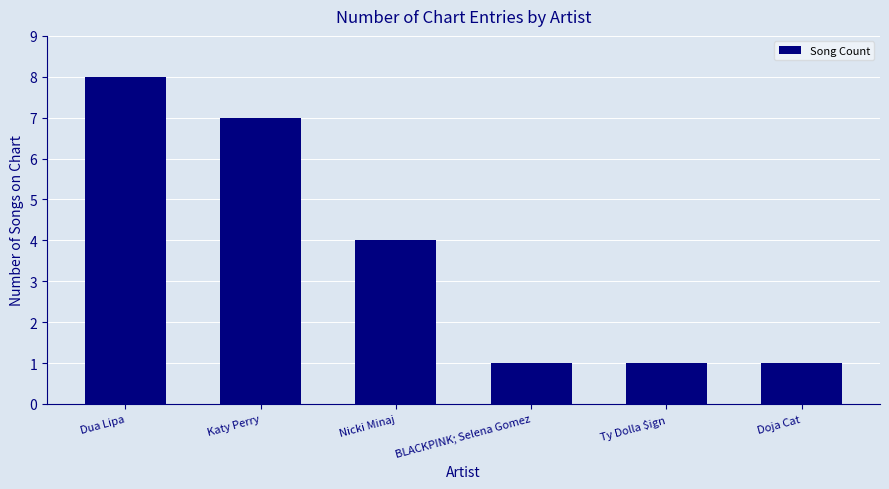

Approximately how many times larger is the value at BLACKPINK; Selena Gomez compared to Katy Perry?

0.1